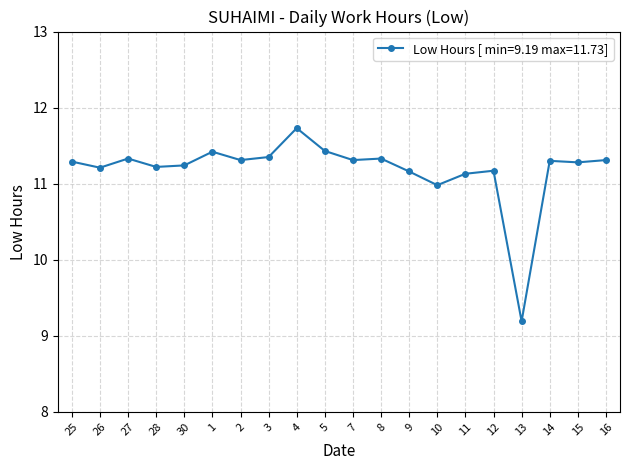

How many values exceed 11?

18